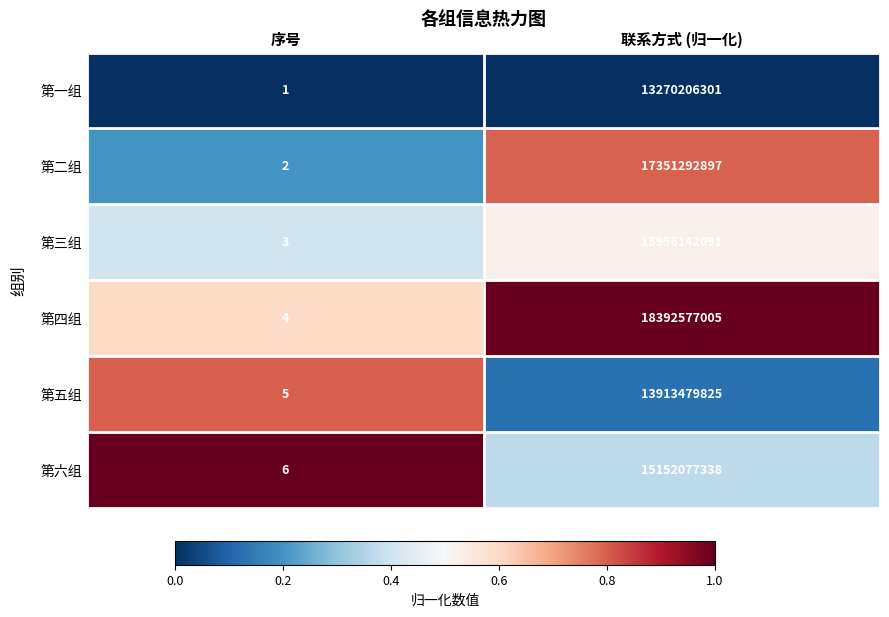

List the labels in order of 第四组 value, smallest first.

序号, 联系方式 (归一化)